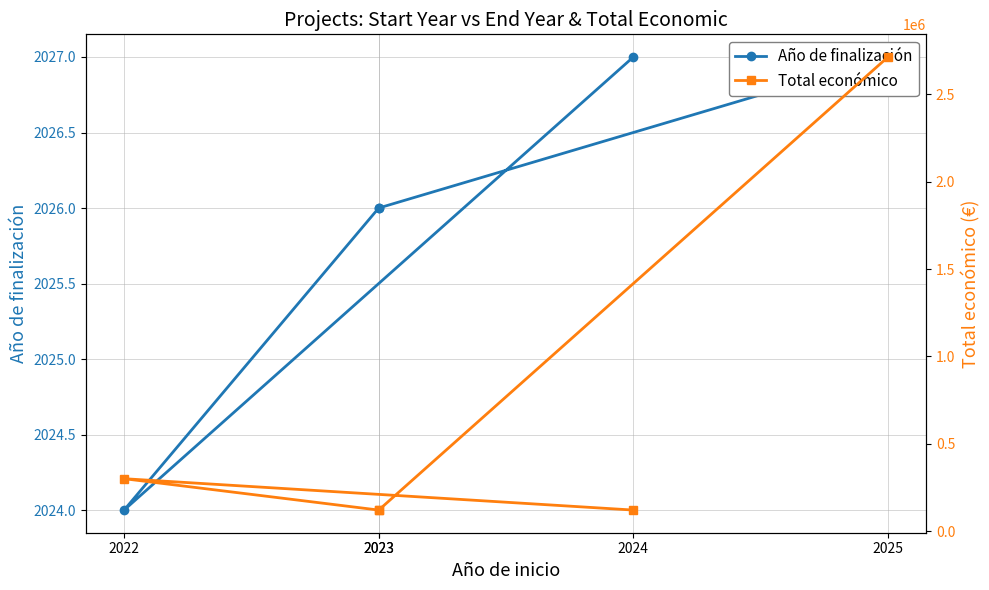

What is the smallest value displayed?

2024